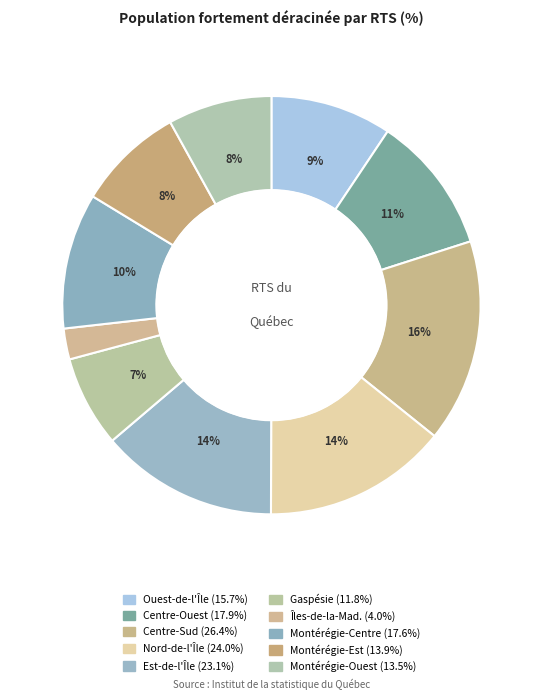

Count the number of slices in the pie.

10